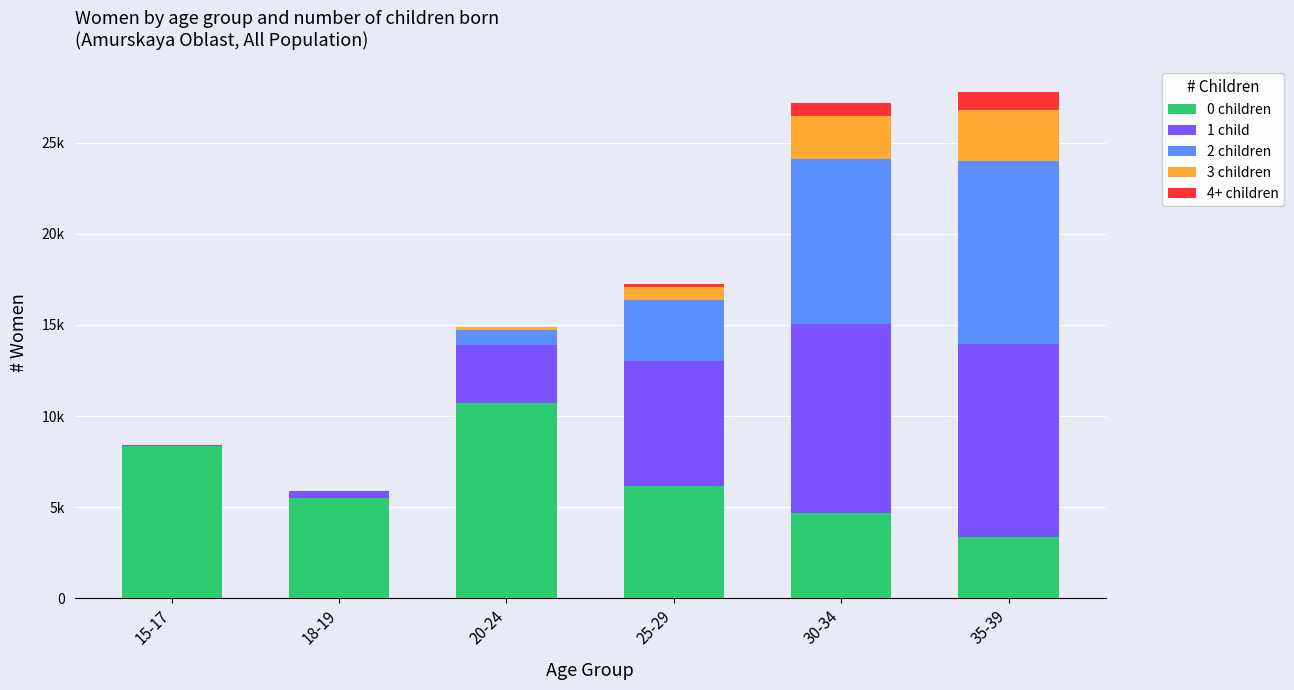

Are the bars horizontal?

No